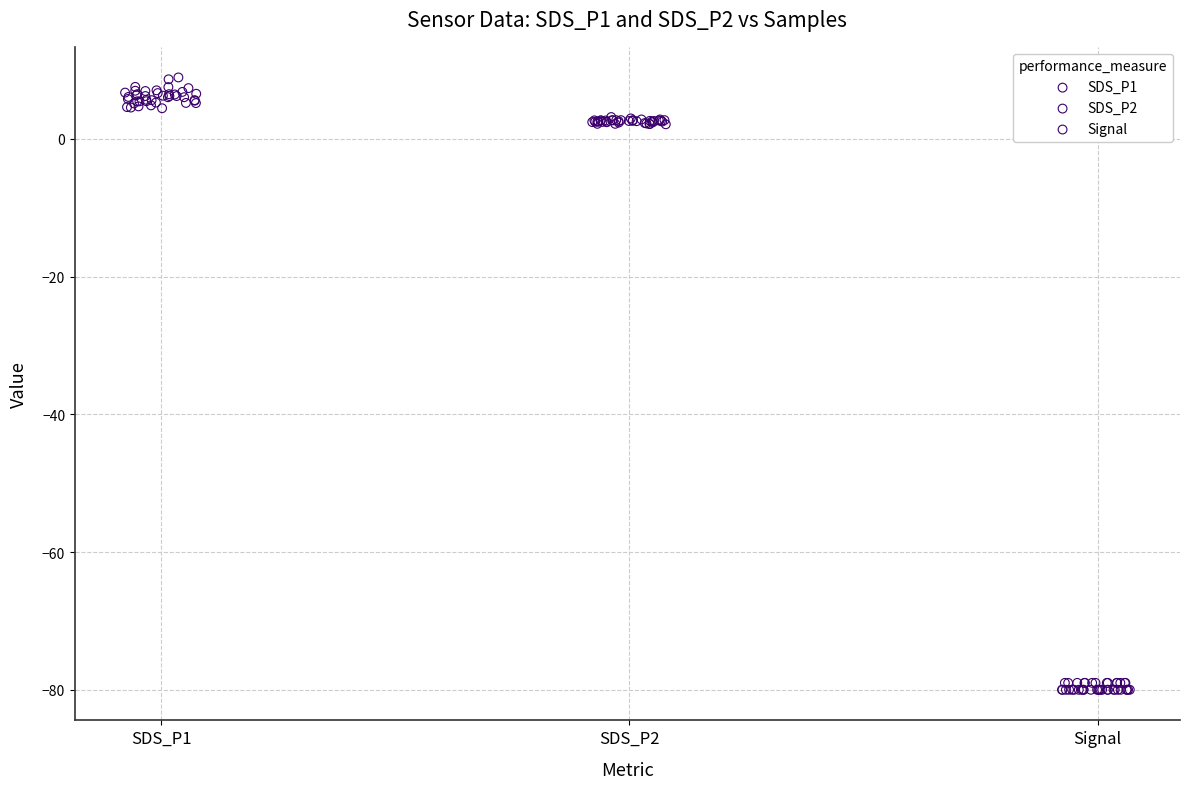

Which series contains the highest Y value?

SDS_P1